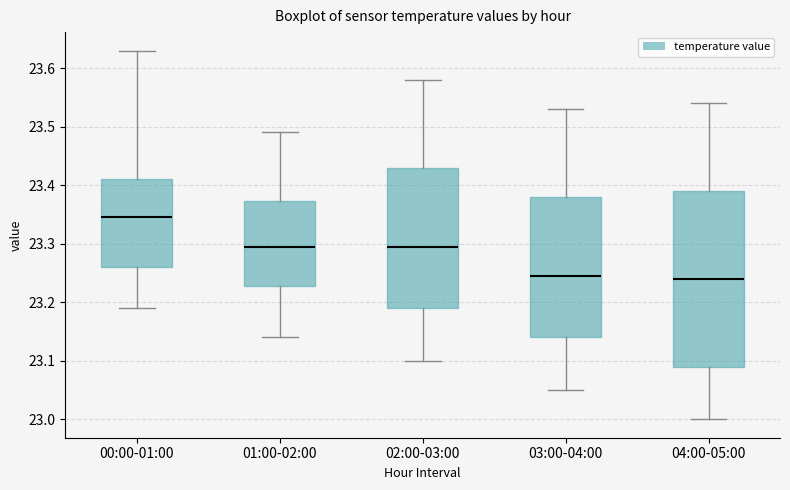

Reading left to right, transcribe this box plot: for each box, give where its median line is, the range the box spans, and where its two whiskers end, as read against the y-axis. The values are not printed on the chart, so give them approximately, as read against the axis.

00:00-01:00: median 23.35, box 23.26 to 23.41, whiskers 23.19 to 23.63
01:00-02:00: median 23.30, box 23.23 to 23.37, whiskers 23.14 to 23.49
02:00-03:00: median 23.30, box 23.19 to 23.43, whiskers 23.10 to 23.58
03:00-04:00: median 23.25, box 23.14 to 23.38, whiskers 23.05 to 23.53
04:00-05:00: median 23.24, box 23.09 to 23.39, whiskers 23.00 to 23.54